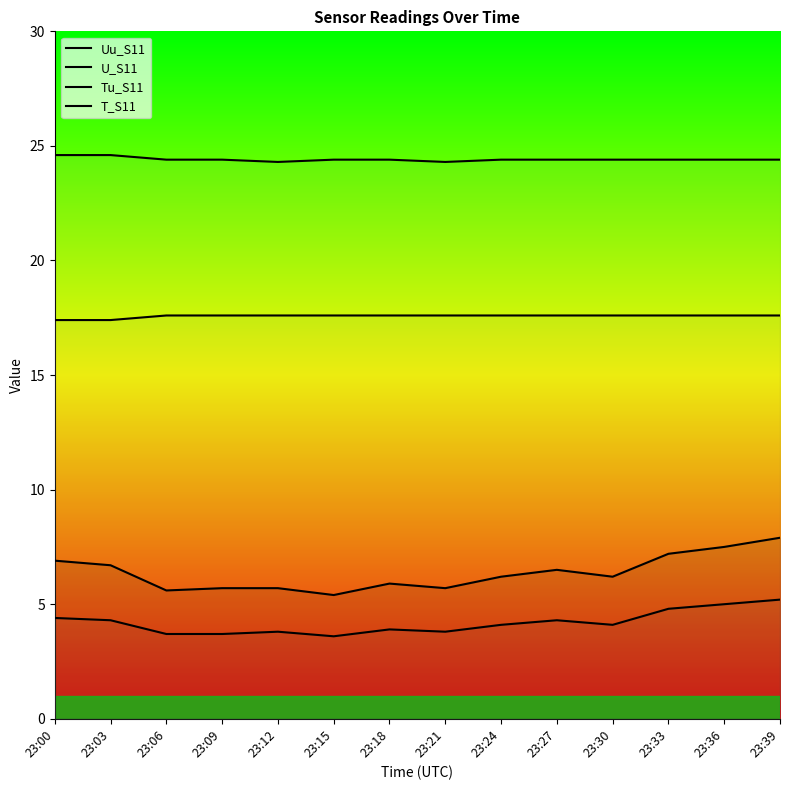

Reading right to left, extract all data points from this chart.

Uu_S11: 7.9	7.5	7.2	6.2	6.5	6.2	5.7	5.9	5.4	5.7	5.7	5.6	6.7	6.9
U_S11: 5.2	5.0	4.8	4.1	4.3	4.1	3.8	3.9	3.6	3.8	3.7	3.7	4.3	4.4
Tu_S11: 17.6	17.6	17.6	17.6	17.6	17.6	17.6	17.6	17.6	17.6	17.6	17.6	17.4	17.4
T_S11: 24.4	24.4	24.4	24.4	24.4	24.4	24.3	24.4	24.4	24.3	24.4	24.4	24.6	24.6